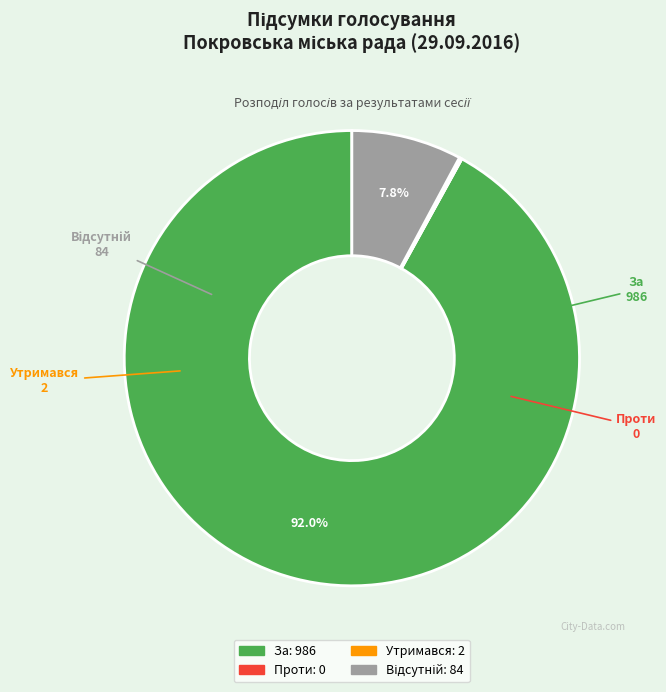

What is the majority slice?

За